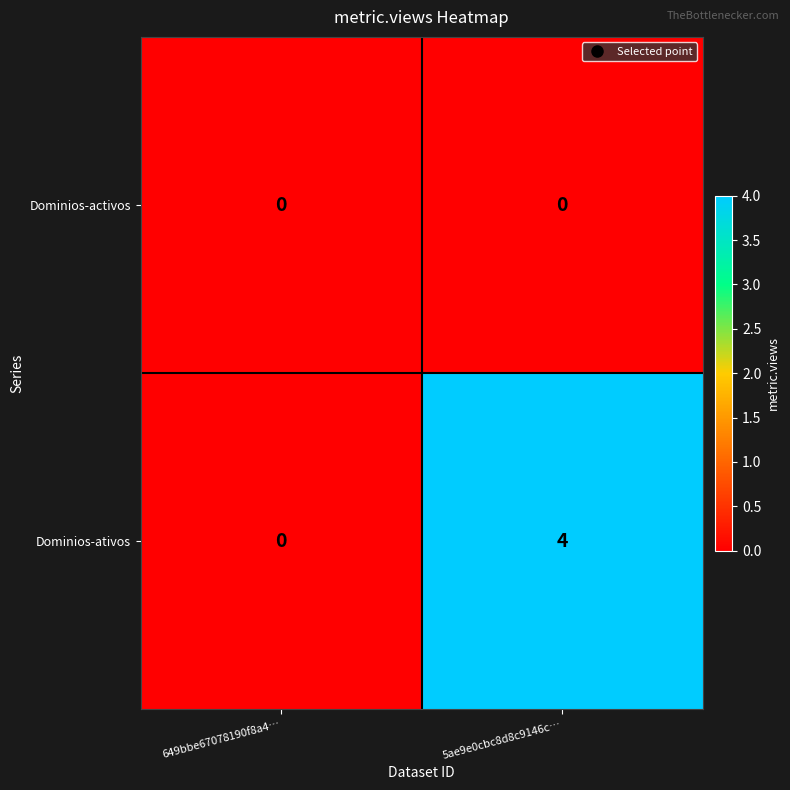

What is the total value across all series at 5ae9e0cbc8d8c9146c…?

4